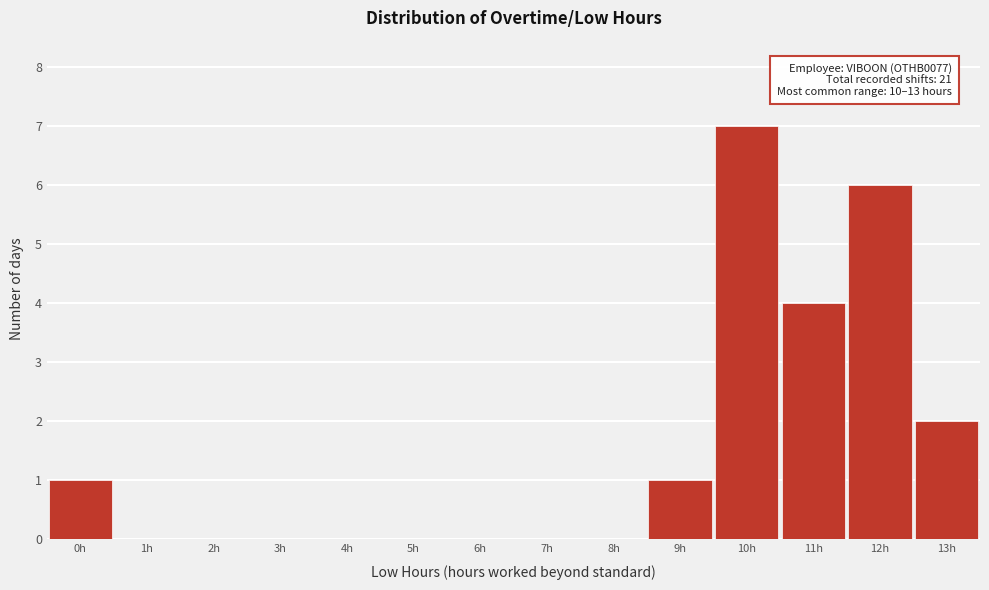

Reading left to right, transcribe all the data shown in this chart.

0h=1	1h=0	2h=0	3h=0	4h=0	5h=0	6h=0	7h=0	8h=0	9h=1	10h=7	11h=4	12h=6	13h=2